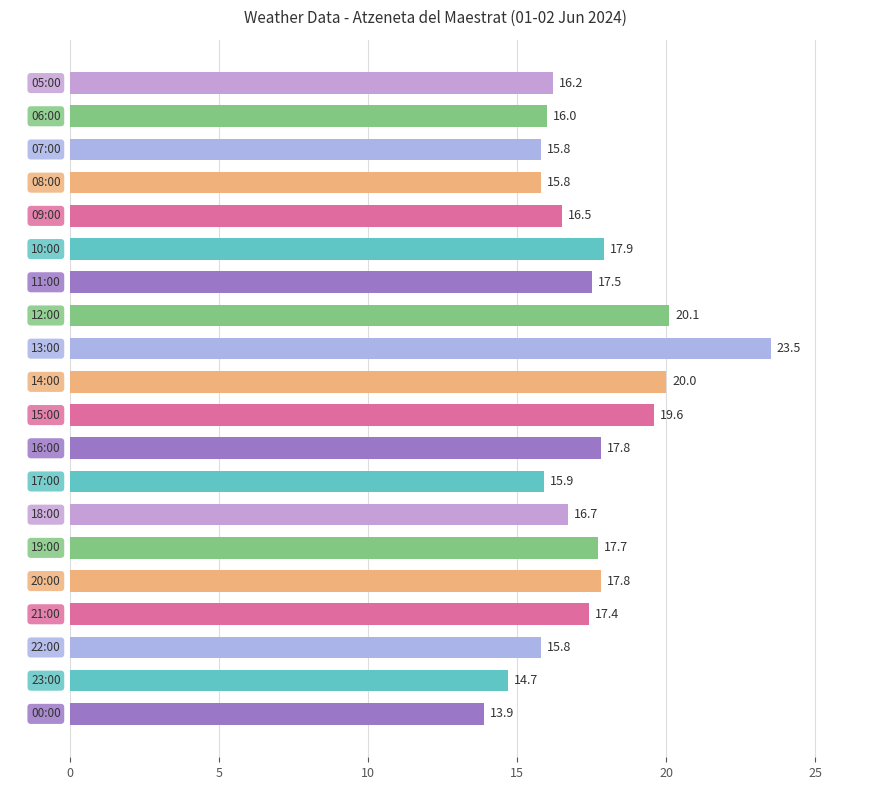

What is the difference between the maximum and minimum values?

9.6